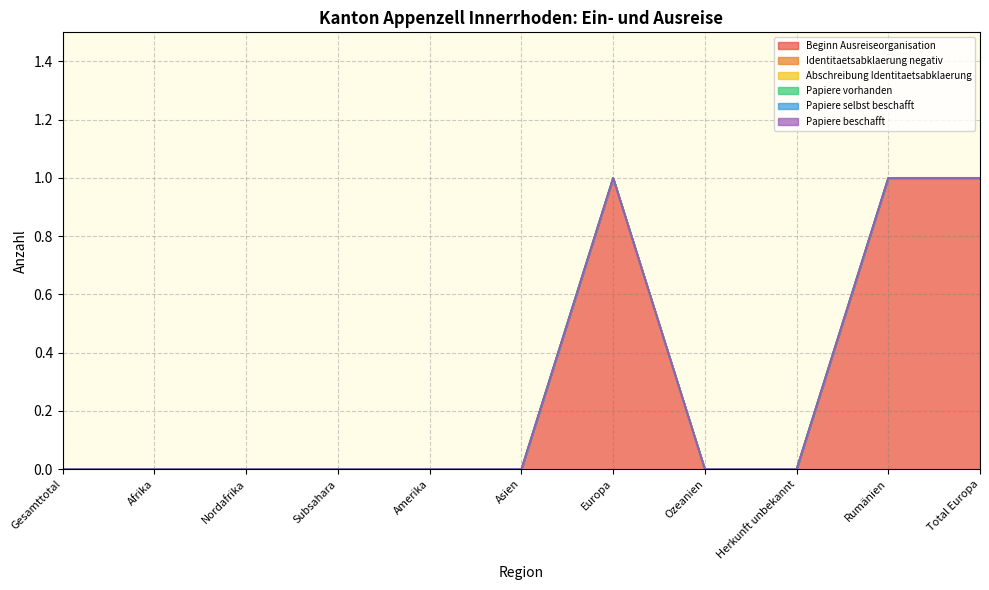

Which series has the widest spread of values?

Beginn Ausreiseorganisation